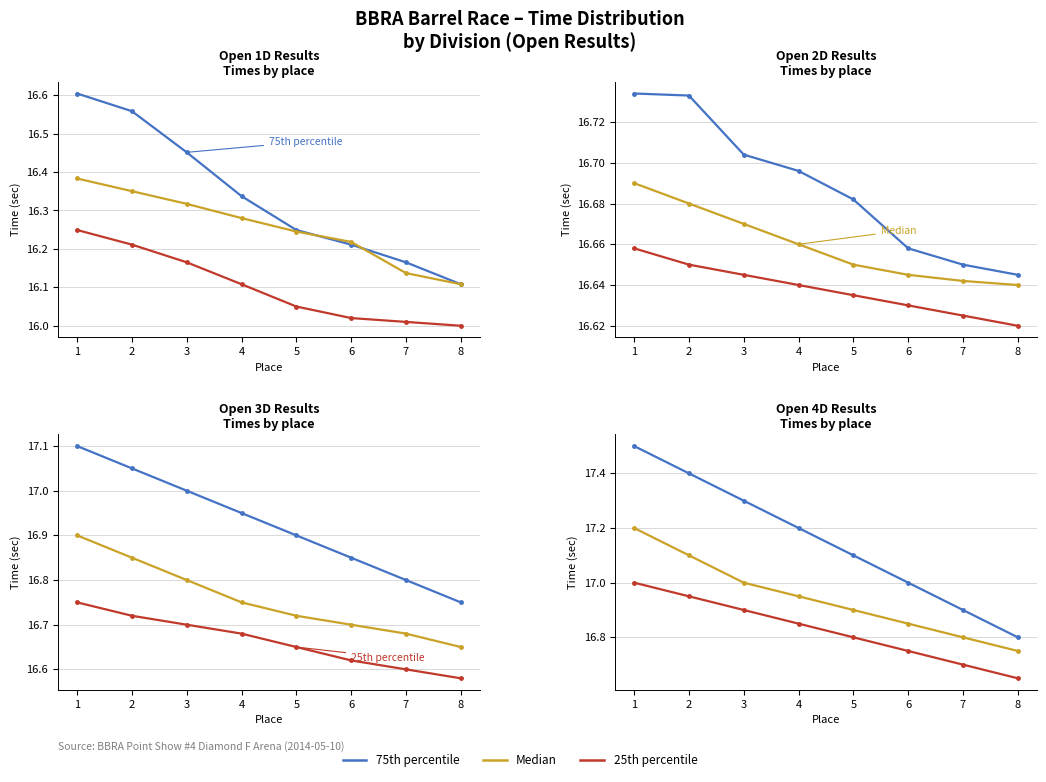

What is the total value across all series at 4?

51.0